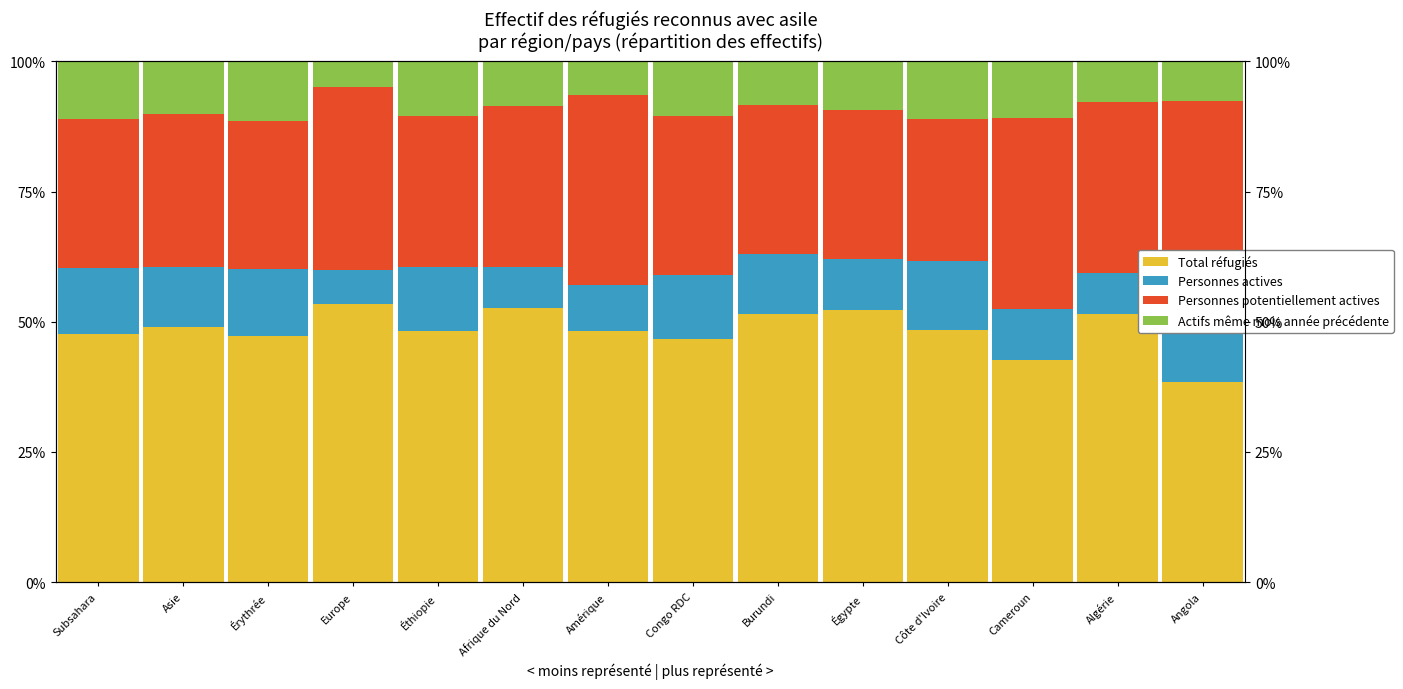

Reading left to right, what are all the values shown in this chart?

Total réfugiés: Subsahara=47.6	Asie=48.9	Érythrée=47.2	Europe=53.4	Éthiopie=48.1	Afrique du Nord=52.7	Amérique=48.3	Congo RDC=46.6	Burundi=51.4	Égypte=52.2	Côte d'Ivoire=48.5	Cameroun=42.7	Algérie=51.6	Angola=38.5
Personnes actives: Subsahara=12.8	Asie=11.5	Érythrée=13.0	Europe=6.5	Éthiopie=12.3	Afrique du Nord=7.8	Amérique=8.8	Congo RDC=12.4	Burundi=11.7	Égypte=9.9	Côte d'Ivoire=13.1	Cameroun=9.8	Algérie=7.8	Angola=15.4
Personnes potentiellement actives: Subsahara=28.6	Asie=29.4	Érythrée=28.4	Europe=35.2	Éthiopie=29.1	Afrique du Nord=31.0	Amérique=36.5	Congo RDC=30.5	Burundi=28.5	Égypte=28.6	Côte d'Ivoire=27.3	Cameroun=36.6	Algérie=32.8	Angola=38.5
Actifs même mois année précédente: Subsahara=11.1	Asie=10.1	Érythrée=11.4	Europe=4.8	Éthiopie=10.5	Afrique du Nord=8.5	Amérique=6.4	Congo RDC=10.4	Burundi=8.4	Égypte=9.3	Côte d'Ivoire=11.1	Cameroun=11.0	Algérie=7.8	Angola=7.7